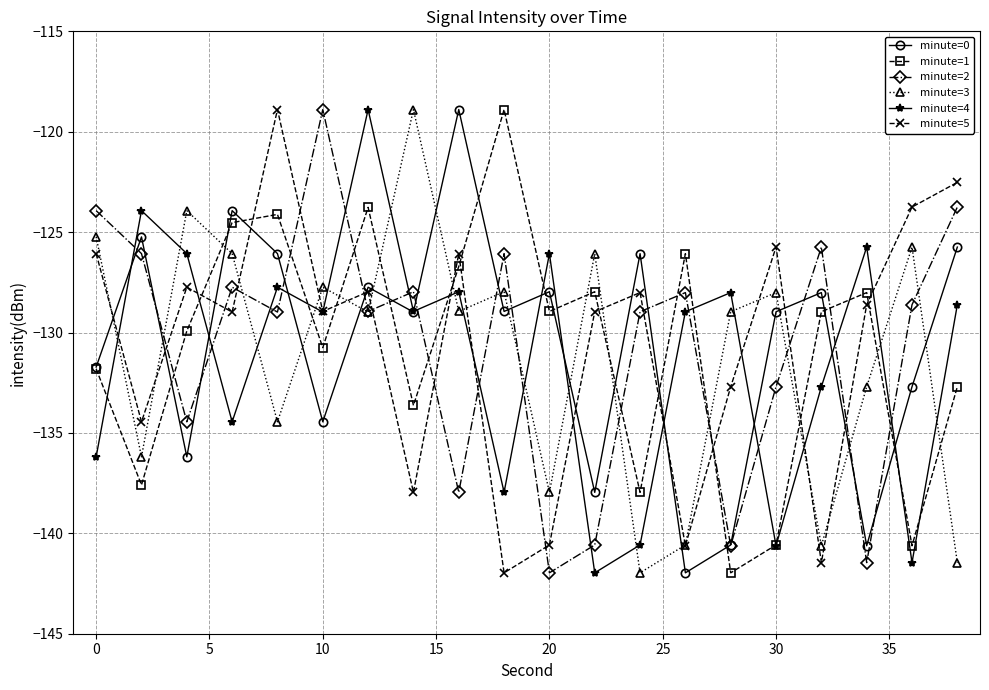

After their last crossing, which series has the higher values: minute=5 or minute=1?

minute=5